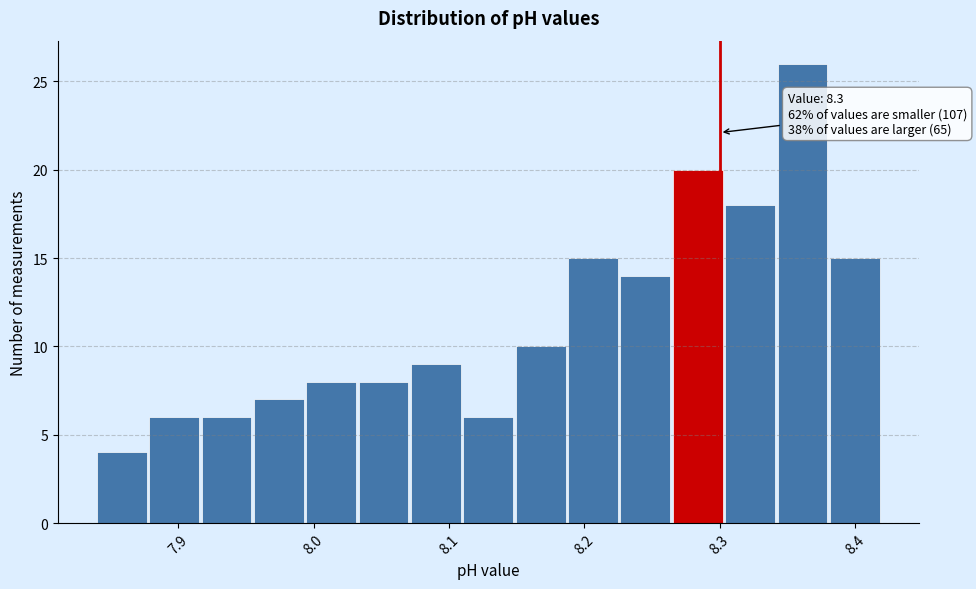

Around what value on the x-axis is the tallest bar? Give the approximate position of its centre, as read against the axis.

8.36